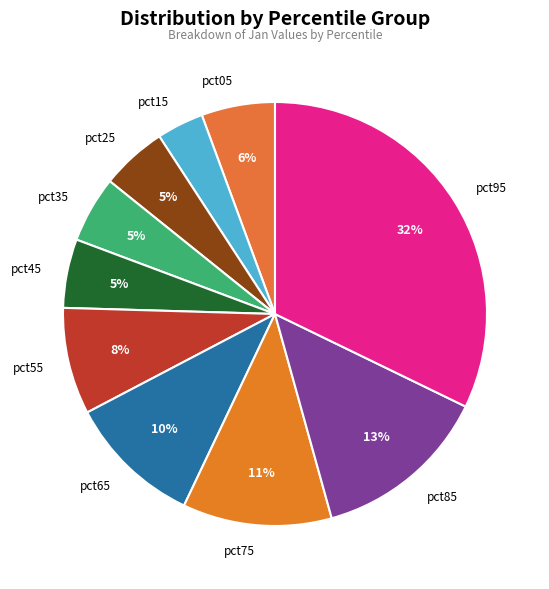

Which category has the smallest portion of the pie?

pct15